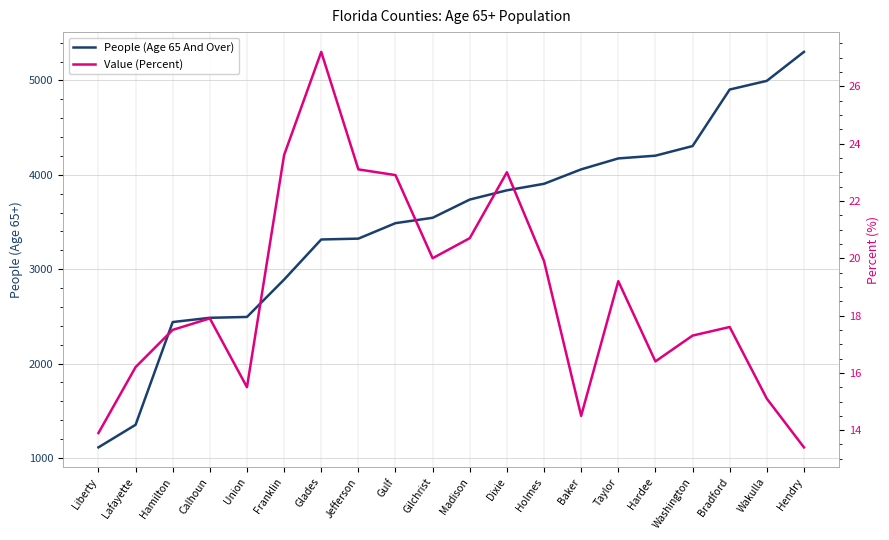

How many lines are shown in the chart?

2